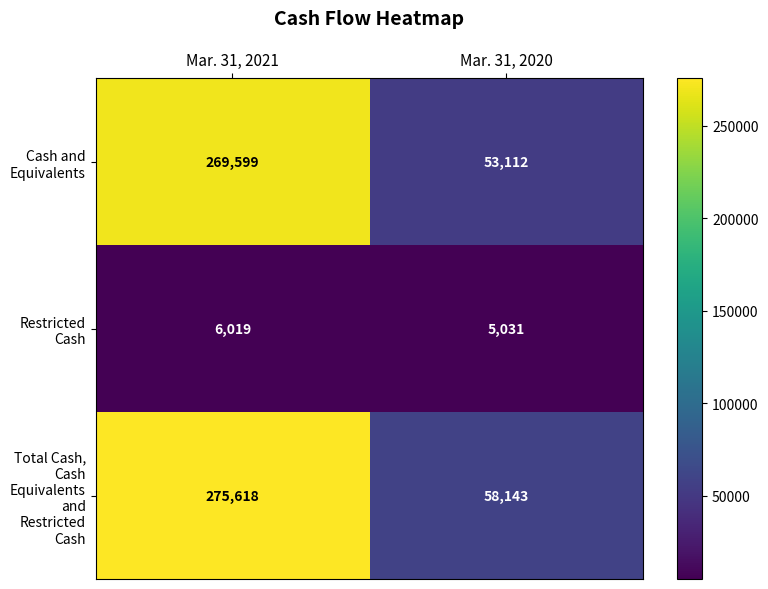

At which category does the chart reach its minimum across all series?

Mar. 31, 2020